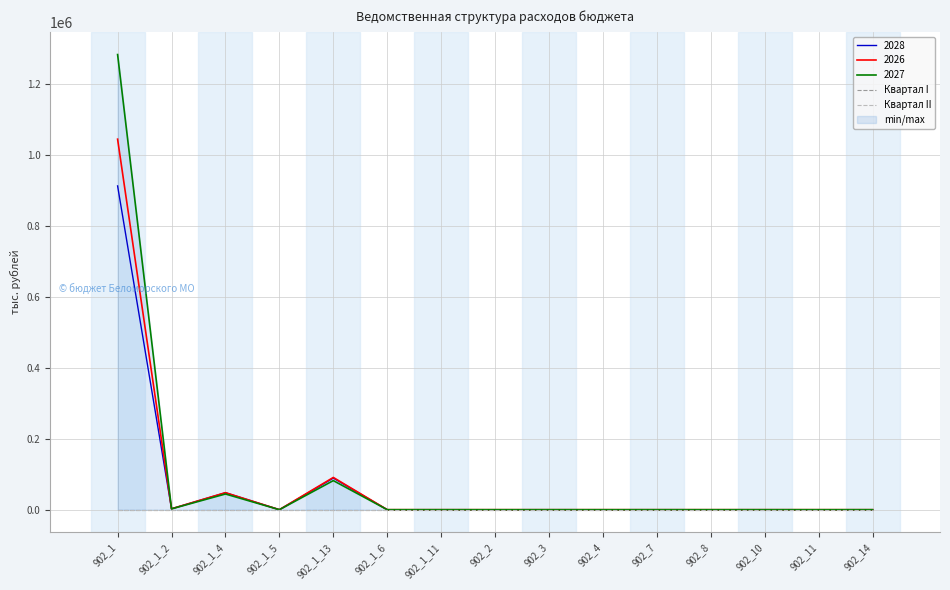

Reading right to left, extract all data points from this chart.

2028: 902_14=0.0	902_11=0.0	902_10=0.0	902_8=0.0	902_7=0.0	902_4=0.0	902_3=0.0	902_2=0.0	902_1_11=0.0	902_1_6=0.0	902_1_13=89109.9	902_1_5=1.3	902_1_4=47768.0	902_1_2=2571.7	902_1=912720.9
2026: 902_14=0.0	902_11=0.0	902_10=0.0	902_8=0.0	902_7=0.0	902_4=0.0	902_3=0.0	902_2=0.0	902_1_11=0.0	902_1_6=0.0	902_1_13=90878.1	902_1_5=14.4	902_1_4=47990.0	902_1_2=2571.7	902_1=1044525.6
2027: 902_14=0.0	902_11=0.0	902_10=0.0	902_8=0.0	902_7=0.0	902_4=0.0	902_3=0.0	902_2=0.0	902_1_11=0.0	902_1_6=0.0	902_1_13=81969.6	902_1_5=1.2	902_1_4=44234.8	902_1_2=2379.3	902_1=1283040.4